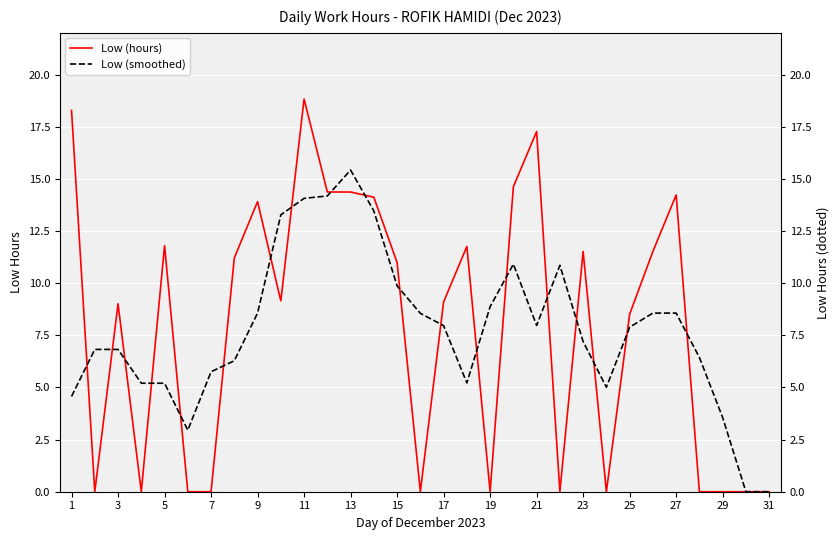

At how many categories does at least one series exceed 7?

22